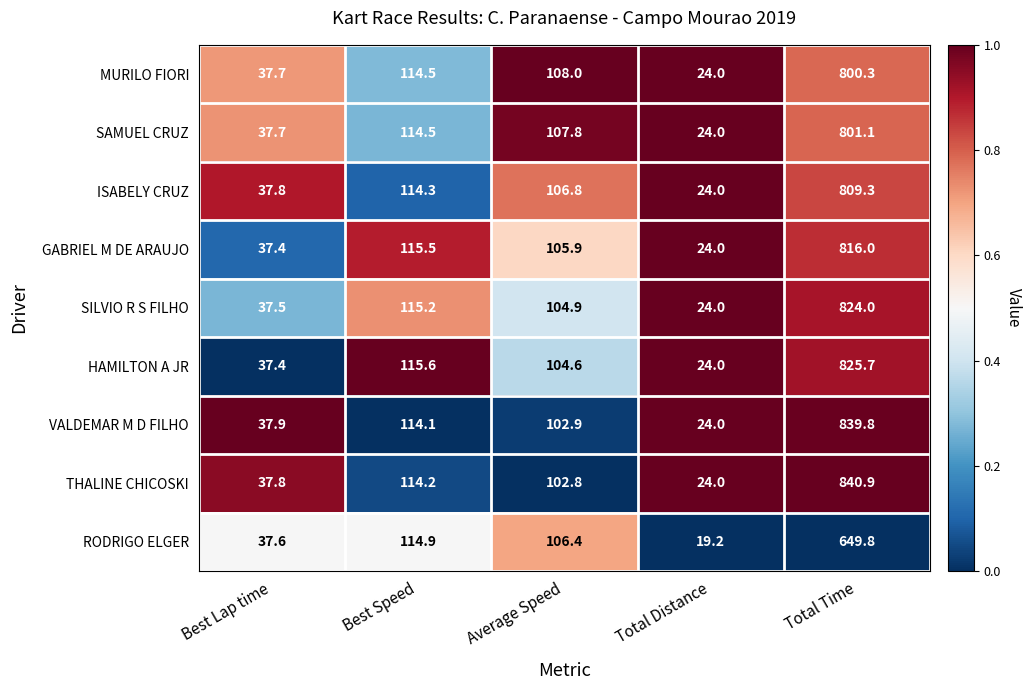

At which label is RODRIGO ELGER closest to 334?

Best Speed